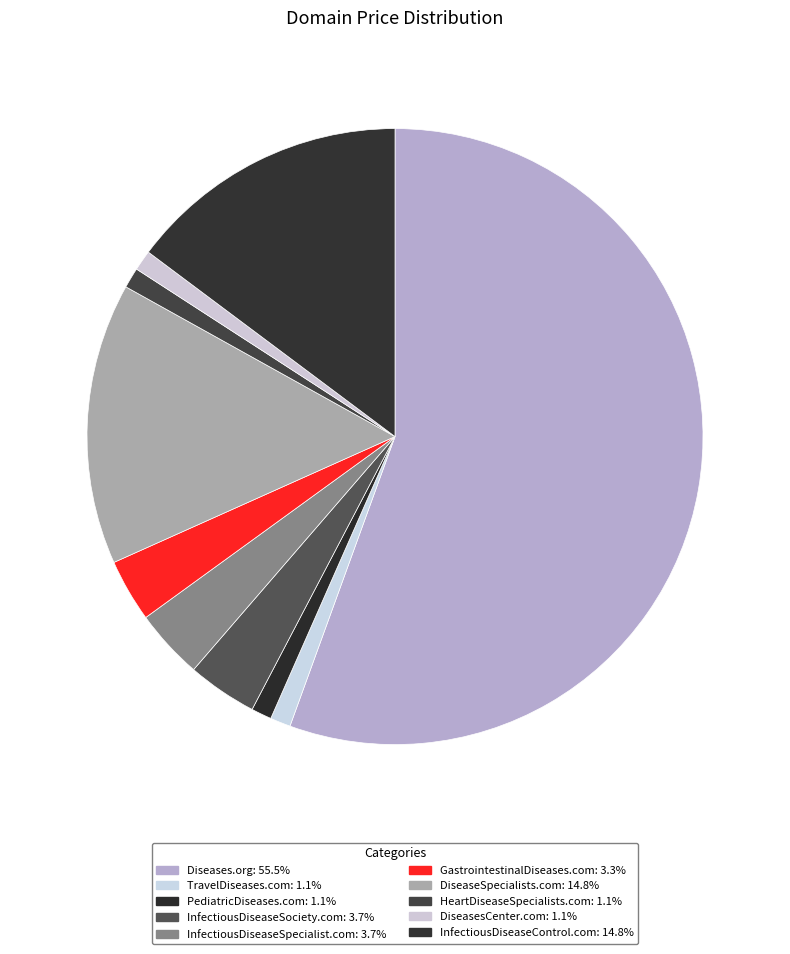

Count the number of slices in the pie.

10